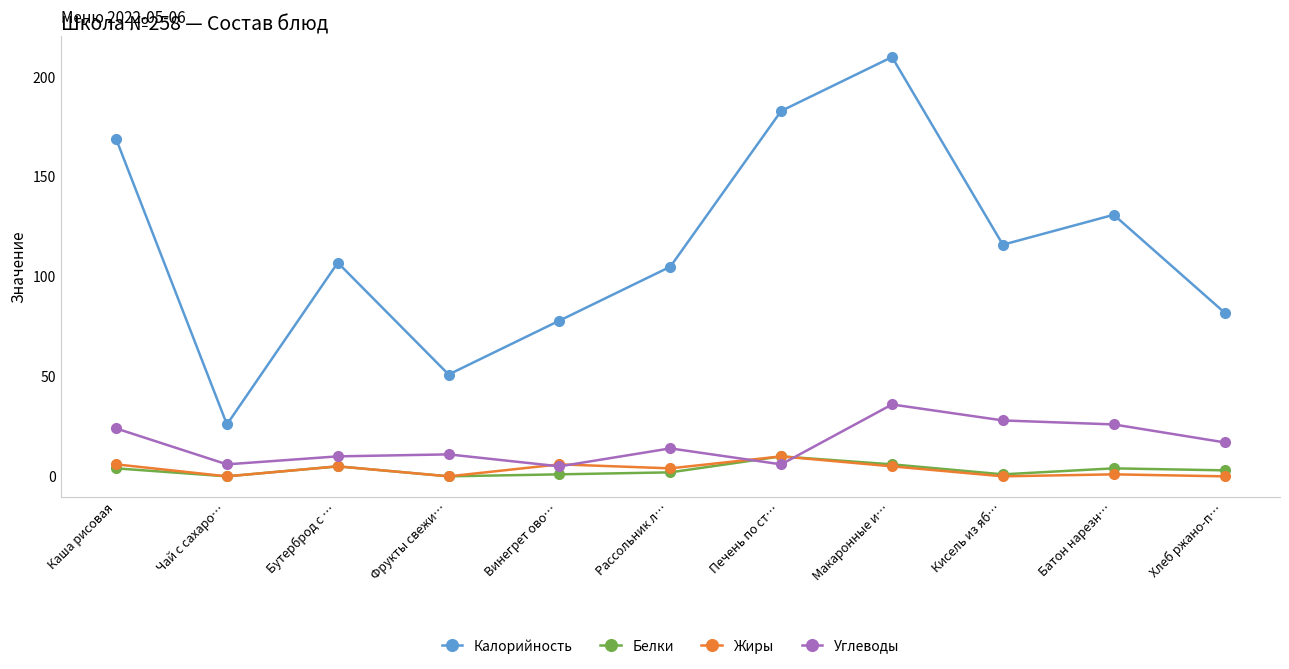

Reading left to right, extract all data points from this chart.

Калорийность: Каша рисовая=169	Чай с сахаро…=26	Бутерброд с …=107	Фрукты свежи…=51	Винегрет ово…=78	Рассольник л…=105	Печень по ст…=183	Макаронные и…=210	Кисель из яб…=116	Батон нарезн…=131	Хлеб ржано-п…=82
Белки: Каша рисовая=4	Чай с сахаро…=0	Бутерброд с …=5	Фрукты свежи…=0	Винегрет ово…=1	Рассольник л…=2	Печень по ст…=10	Макаронные и…=6	Кисель из яб…=1	Батон нарезн…=4	Хлеб ржано-п…=3
Жиры: Каша рисовая=6	Чай с сахаро…=0	Бутерброд с …=5	Фрукты свежи…=0	Винегрет ово…=6	Рассольник л…=4	Печень по ст…=10	Макаронные и…=5	Кисель из яб…=0	Батон нарезн…=1	Хлеб ржано-п…=0
Углеводы: Каша рисовая=24	Чай с сахаро…=6	Бутерброд с …=10	Фрукты свежи…=11	Винегрет ово…=5	Рассольник л…=14	Печень по ст…=6	Макаронные и…=36	Кисель из яб…=28	Батон нарезн…=26	Хлеб ржано-п…=17